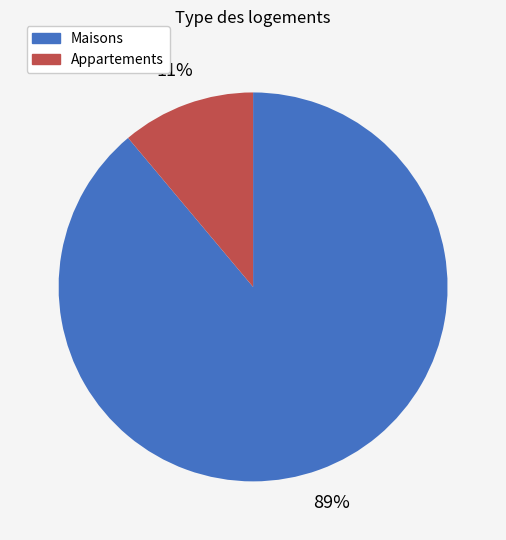

To the nearest percent, what is the average slice percentage?

50%